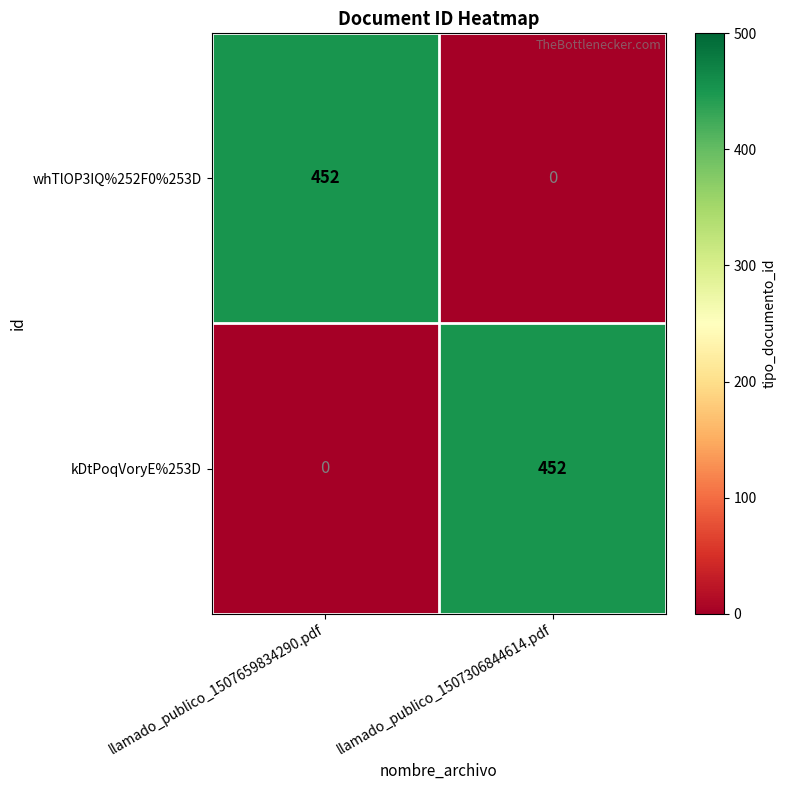

Reading right to left, transcribe all the data shown in this chart.

whTlOP3IQ%252F0%253D: 0	452
kDtPoqVoryE%253D: 452	0